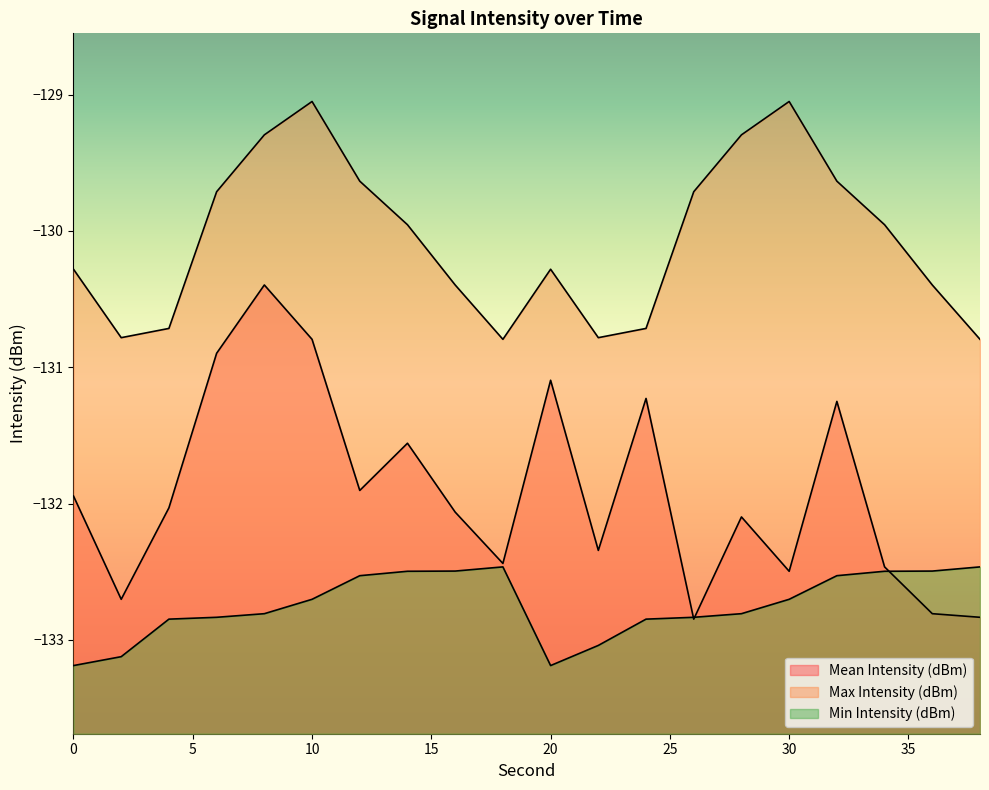

Between 18 and 6, which is larger?

6